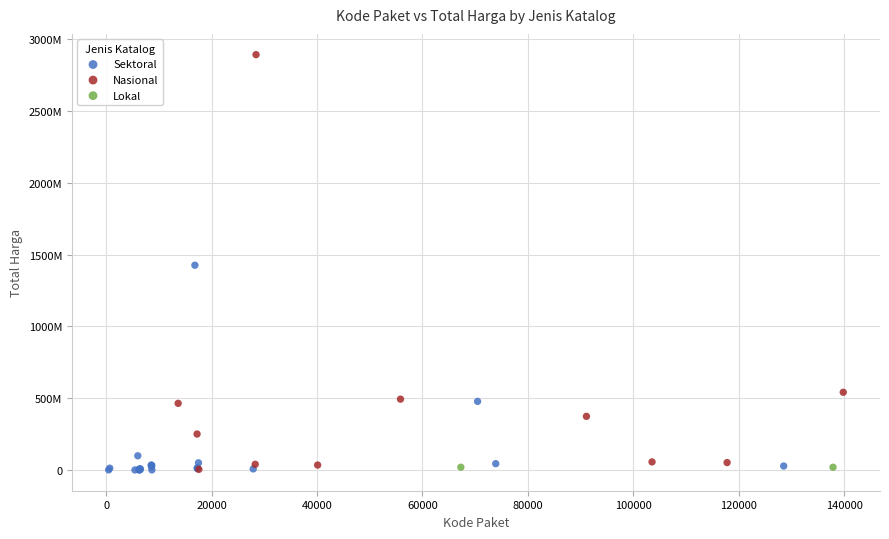

Which series has the largest Y range (max minus min)?

Nasional